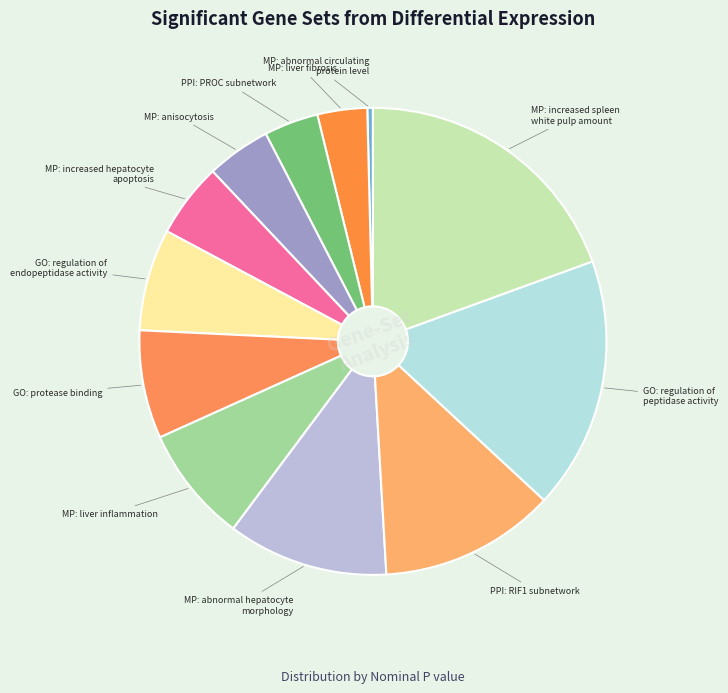

Is there a majority slice in this chart?

No